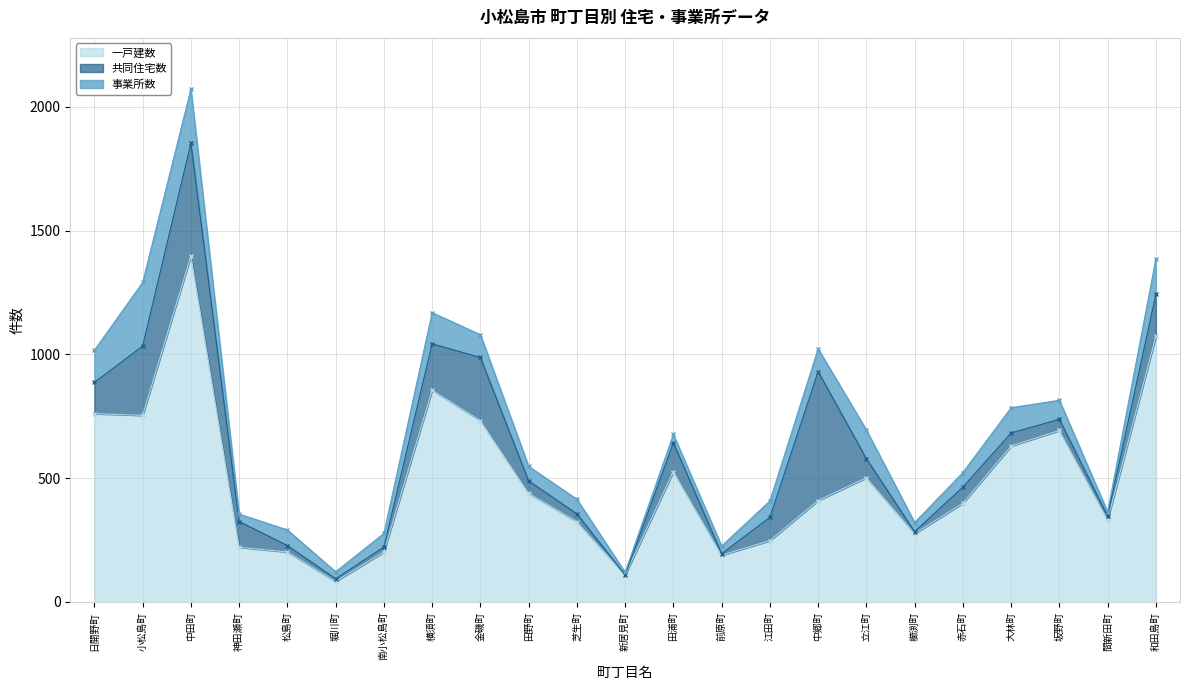

True or false: 共同住宅数 has a value of 9 at 前原町.

False